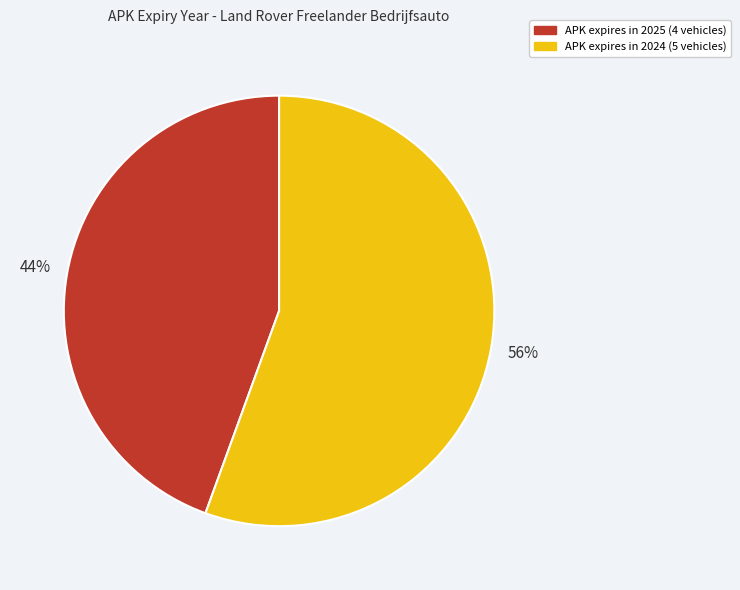

Is there a majority slice in this chart?

Yes